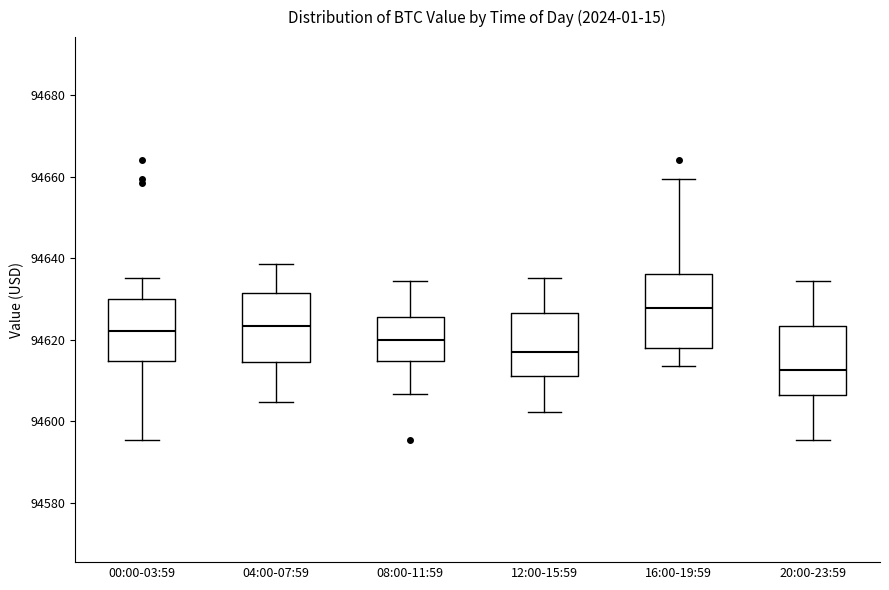

Reading left to right, read every box against the y-axis: the position of its median line, the range the box covers, and the ends of its whiskers. The values are not printed on the chart, so give them approximately, as read against the axis.

00:00-03:59: median 94622, box 94614 to 94630, whiskers 94596 to 94636
04:00-07:59: median 94624, box 94614 to 94632, whiskers 94604 to 94638
08:00-11:59: median 94620, box 94614 to 94626, whiskers 94606 to 94634
12:00-15:59: median 94616, box 94612 to 94626, whiskers 94602 to 94636
16:00-19:59: median 94628, box 94618 to 94636, whiskers 94614 to 94660
20:00-23:59: median 94612, box 94606 to 94624, whiskers 94596 to 94634